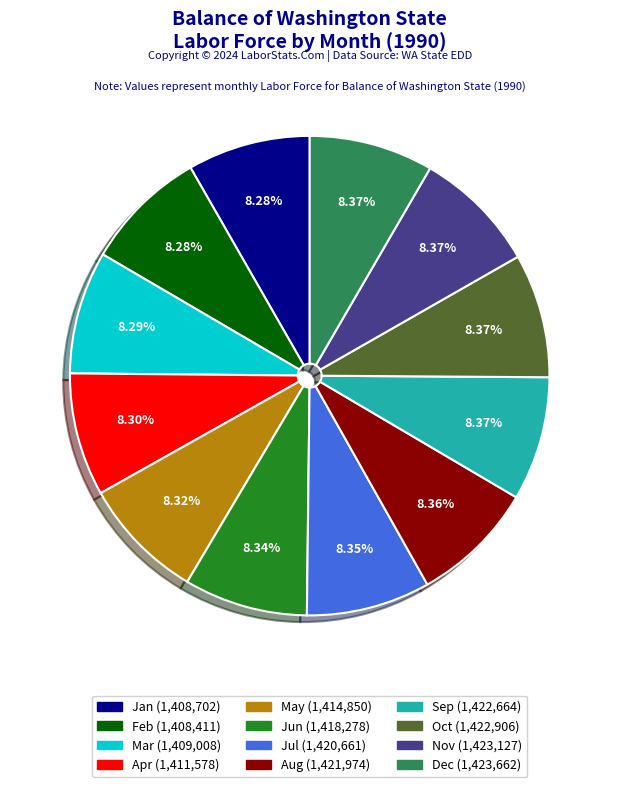

Does Oct represent more than half of the total?

No